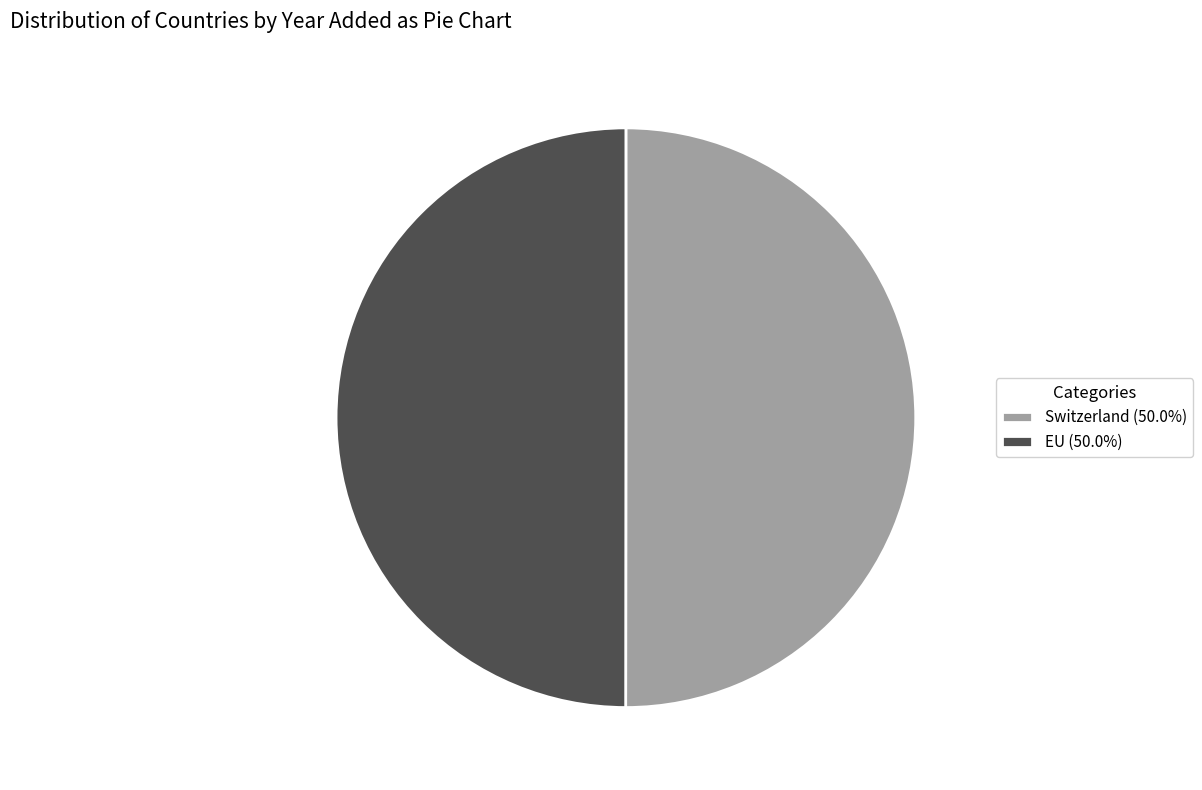

Combined, do EU (50.0%) and Switzerland (50.0%) account for over 50%?

Yes